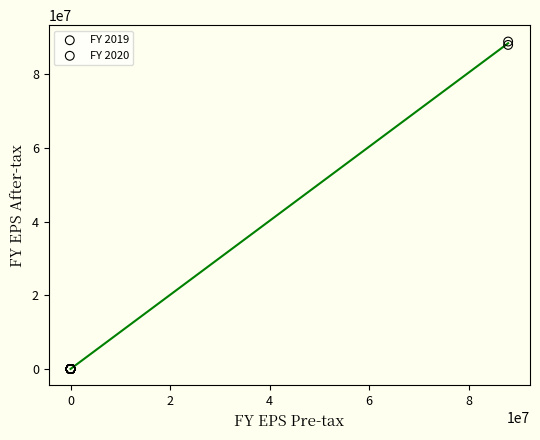

Which series has the widest spread of Y values?

FY 2020